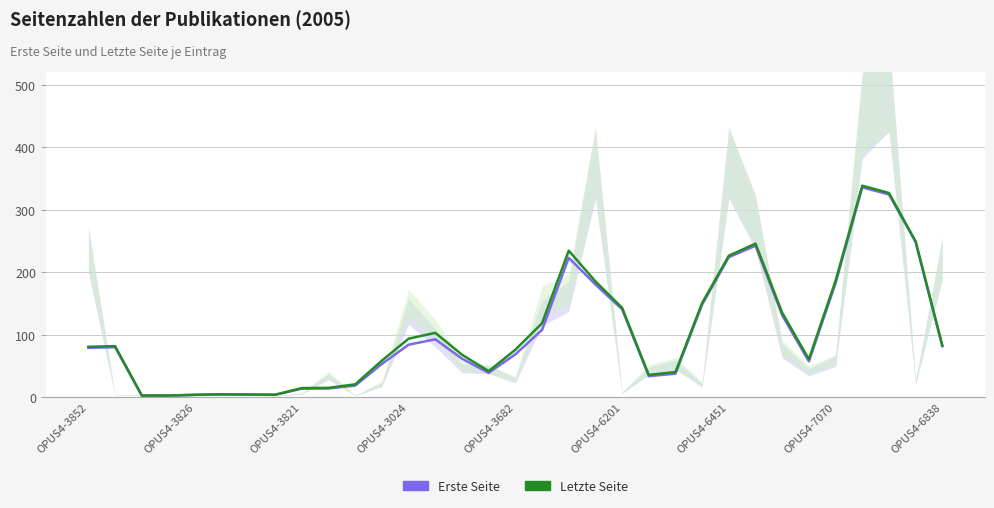

True or false: Letzte Seite and Erste Seite intersect in this chart.

False